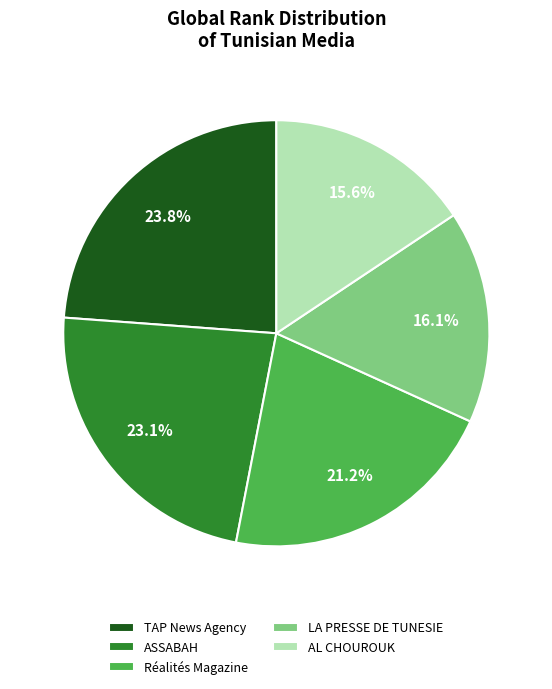

To the nearest percent, what percentage of the pie is Réalités Magazine?

21%